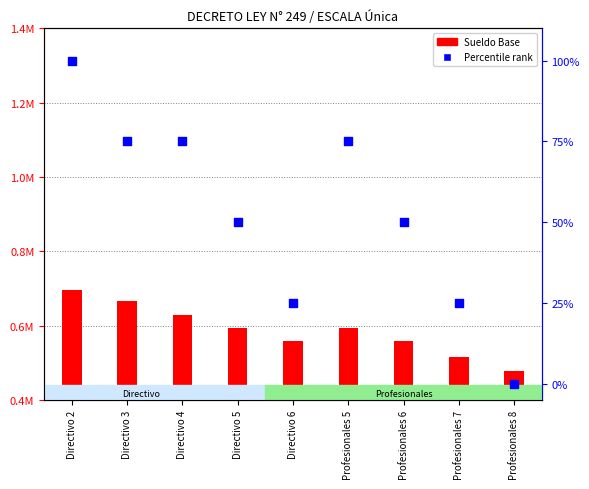

At which category is the sum across all series the highest?

Directivo 2